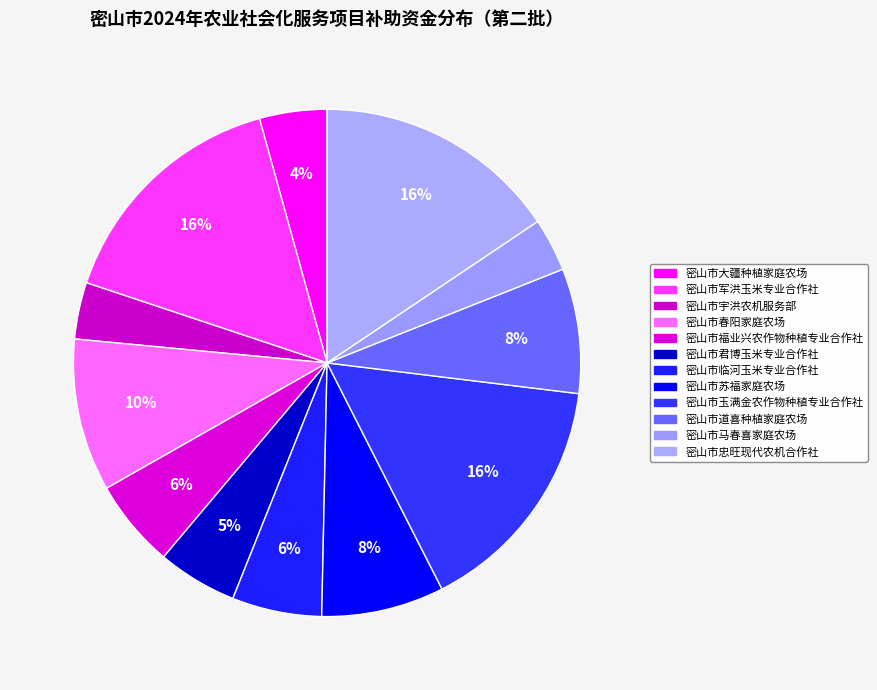

Does 密山市玉满金农作物种植专业合作社 represent more than half of the total?

No